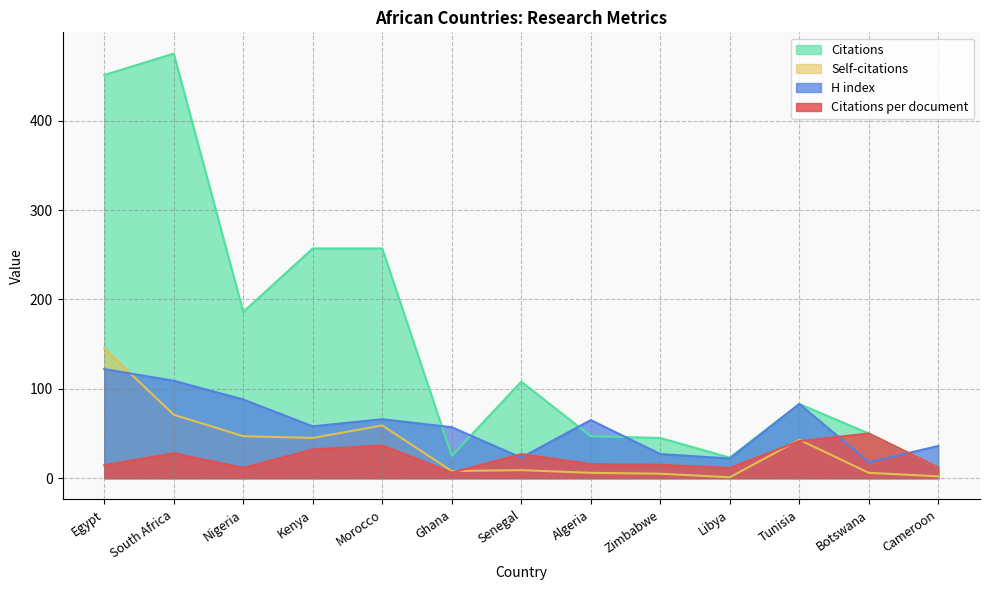

Reading left to right, extract all data points from this chart.

Citations per document: Egypt=14.6	South Africa=27.9	Nigeria=11.6	Kenya=32.1	Morocco=36.7	Ghana=6.2	Senegal=27.0	Algeria=15.7	Zimbabwe=15.0	Libya=11.5	Tunisia=41.5	Botswana=50.0	Cameroon=12.0
H index: Egypt=122.0	South Africa=109.0	Nigeria=88.0	Kenya=58.0	Morocco=66.0	Ghana=57.0	Senegal=23.0	Algeria=65.0	Zimbabwe=27.0	Libya=22.0	Tunisia=83.0	Botswana=18.0	Cameroon=36.0
Citations: Egypt=451.0	South Africa=475.0	Nigeria=186.0	Kenya=257.0	Morocco=257.0	Ghana=25.0	Senegal=108.0	Algeria=47.0	Zimbabwe=45.0	Libya=23.0	Tunisia=83.0	Botswana=50.0	Cameroon=12.0
Self-citations: Egypt=145.0	South Africa=71.0	Nigeria=47.0	Kenya=45.0	Morocco=59.0	Ghana=8.0	Senegal=9.0	Algeria=6.0	Zimbabwe=5.0	Libya=1.0	Tunisia=43.0	Botswana=6.0	Cameroon=2.0